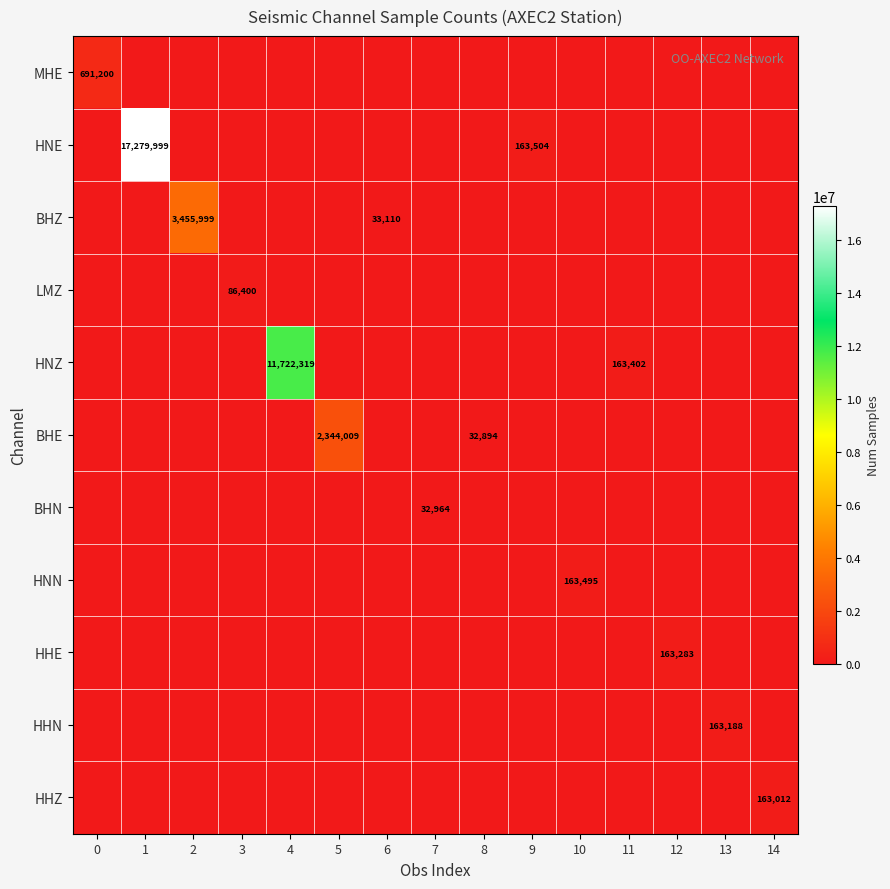

Rank the categories by row_4 value from highest to lowest.

4, 11, 0, 1, 2, 3, 5, 6, 7, 8, 9, 10, 12, 13, 14